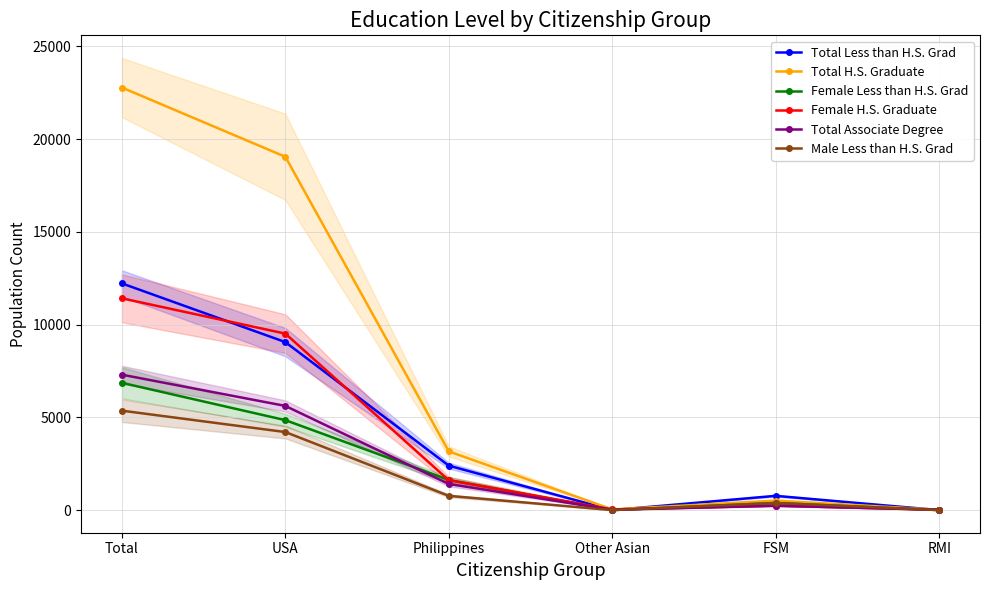

What is the maximum value for Total H.S. Graduate?

22783